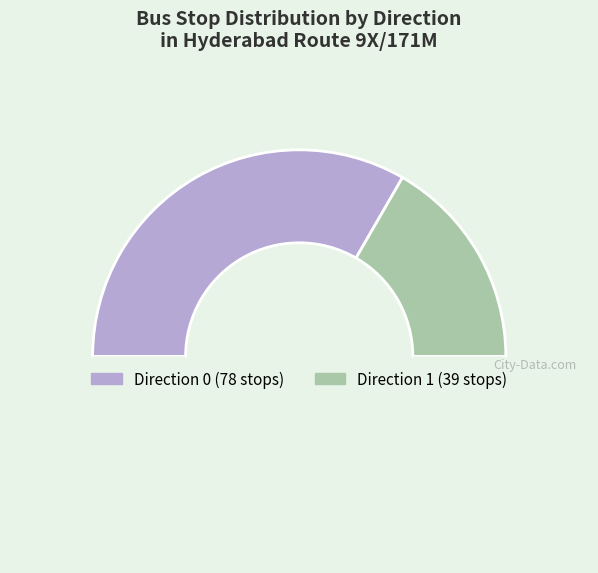

How many slices are in this pie chart?

3